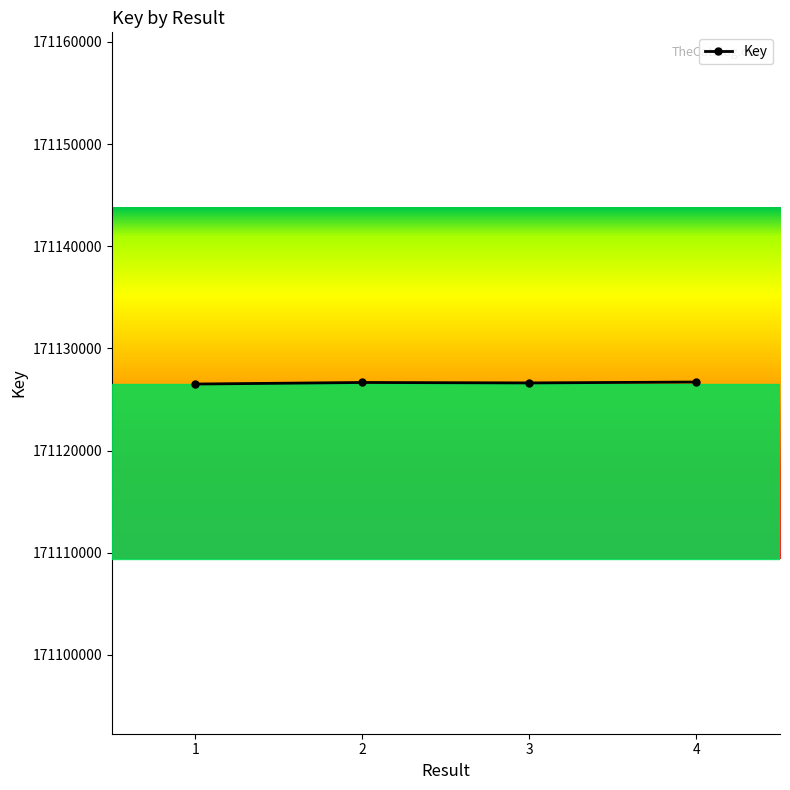

What is the value of the 1st point from the left?

171126516